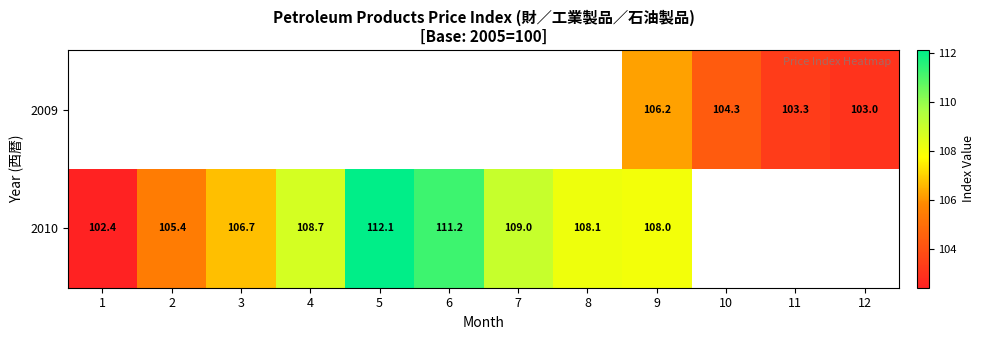

True or false: 2010 has a value of 108.0 at 9.

True